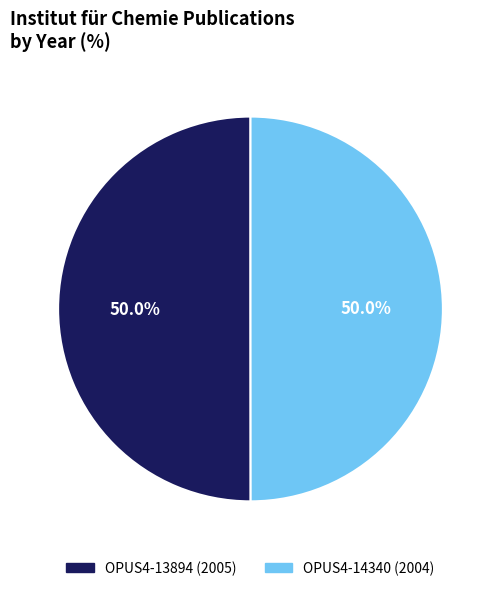

What is the ratio of the value at OPUS4-14340 (2004) to the value at OPUS4-13894 (2005)?

1.0